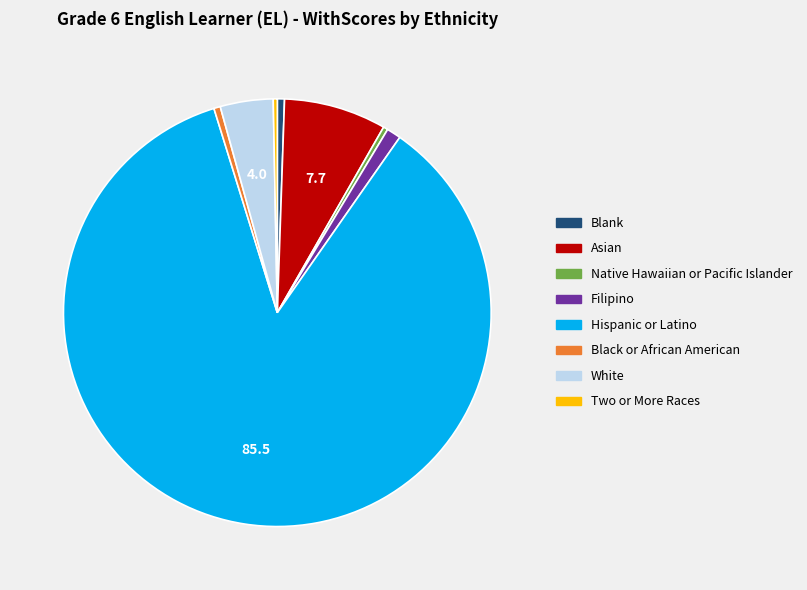

Do Hispanic or Latino and Asian together represent more than half of the pie?

Yes